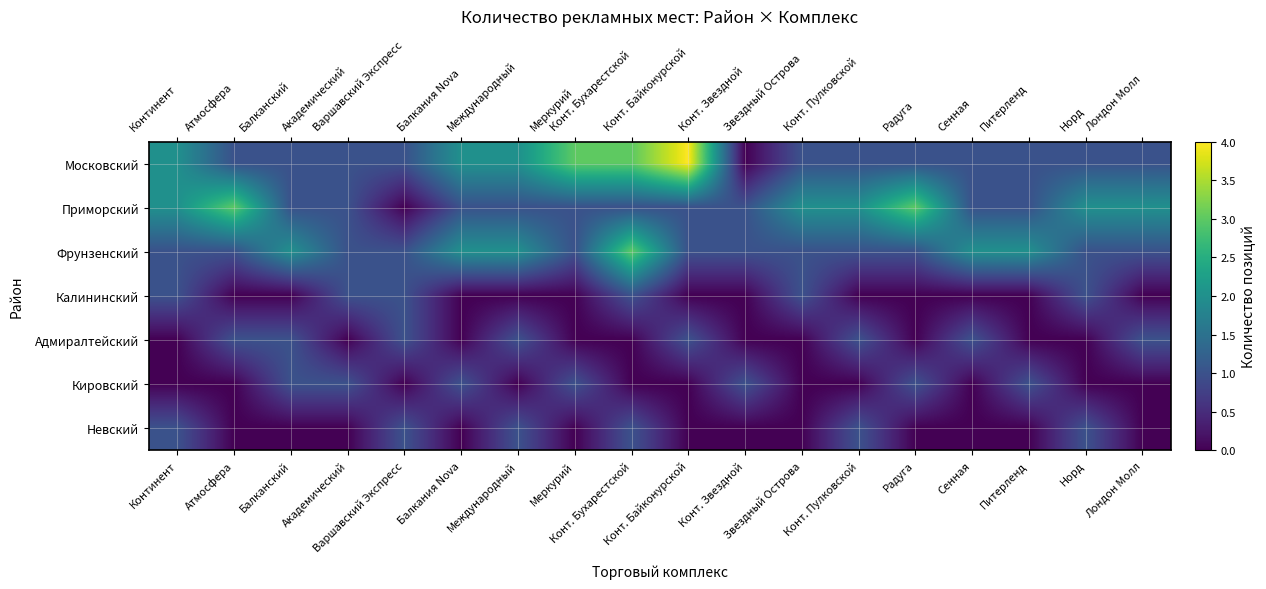

At how many categories does at least one series exceed 2?

5